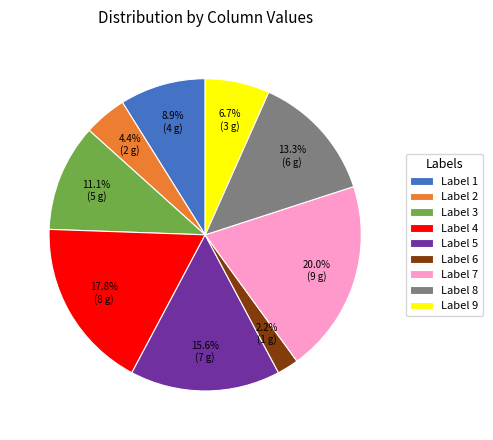

Rank the categories by value from highest to lowest.

Label 7, Label 4, Label 5, Label 8, Label 3, Label 1, Label 9, Label 2, Label 6